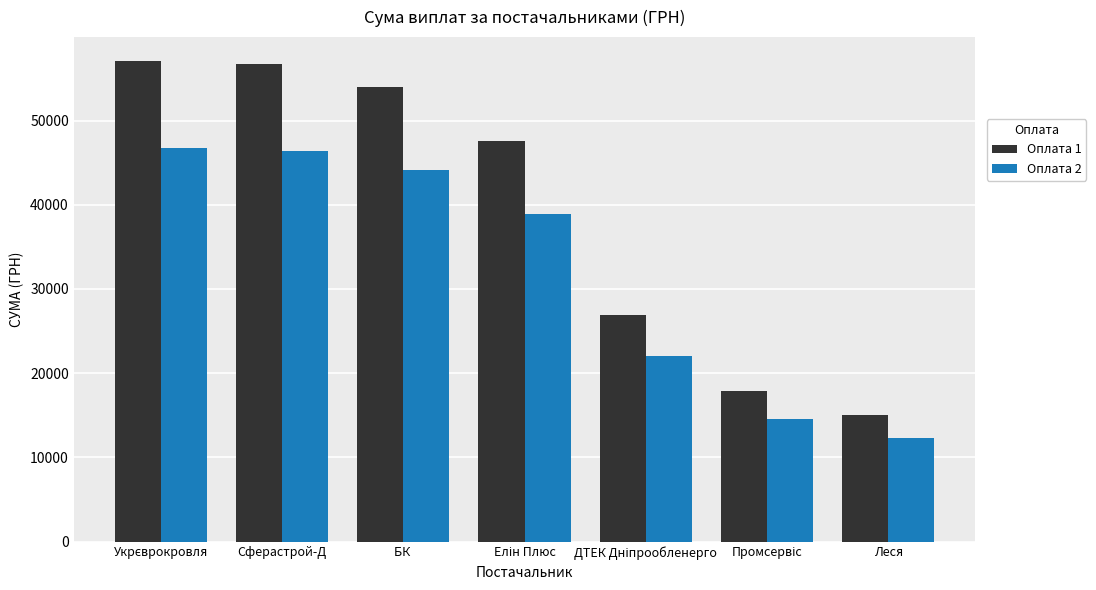

Reading left to right, extract all data points from this chart.

Оплата 1: 57061.9	56665.4	53997.3	47543.8	26935.7	17837.4	14976.8
Оплата 2: 46687.0	46362.6	44179.6	38899.4	22038.3	14594.2	12253.7